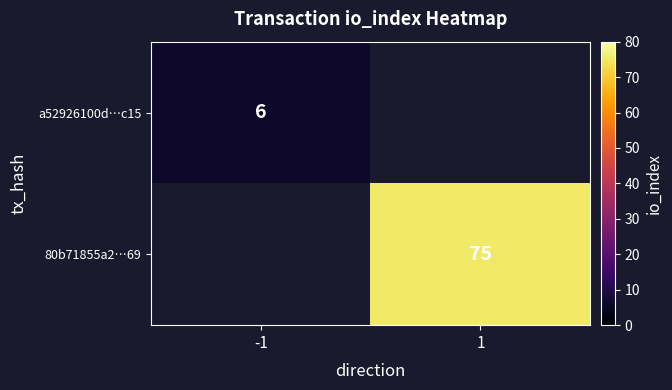

True or false: a52926100d…c15 has a value of 2.0 at -1.

False